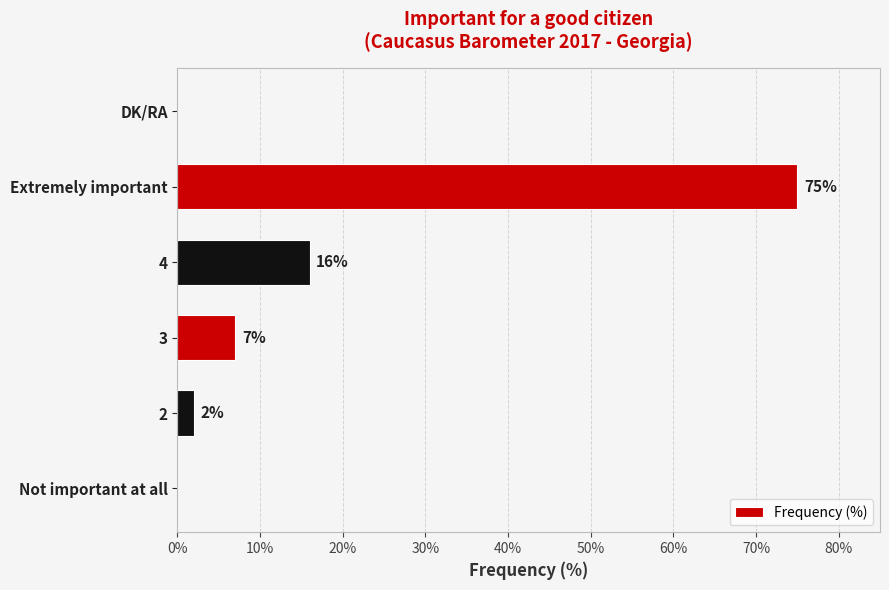

How many values are above zero?

4